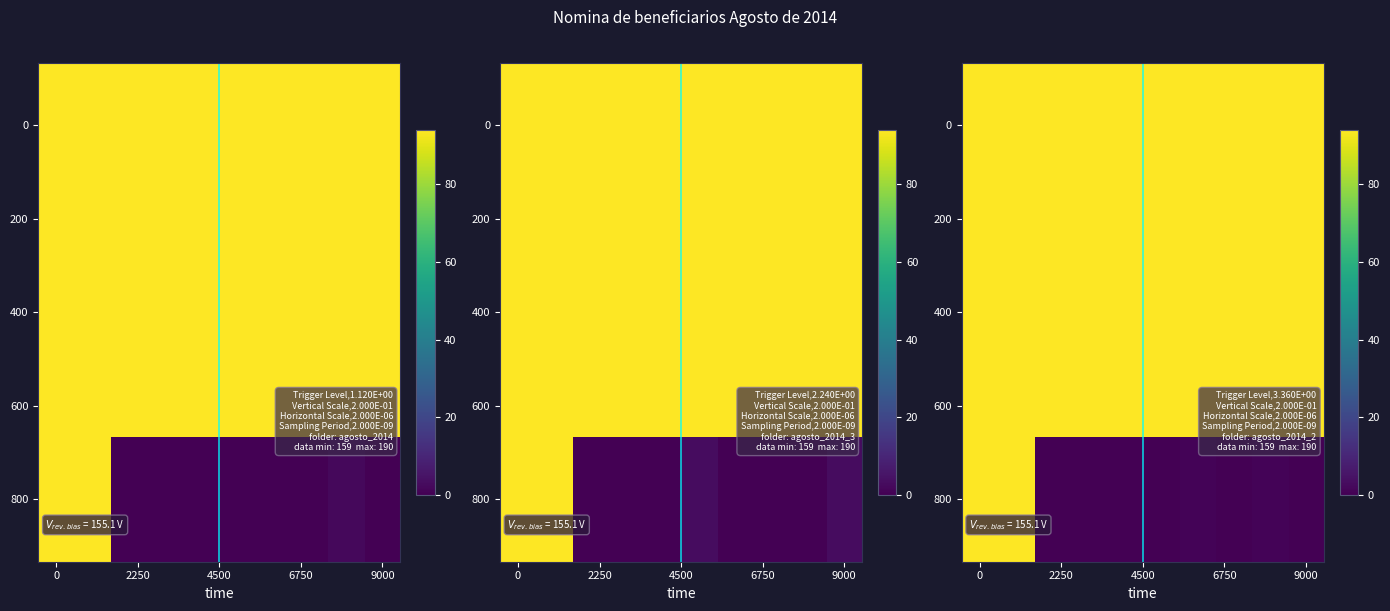

The value of row_0 at 6750 is 226. True or false?

False